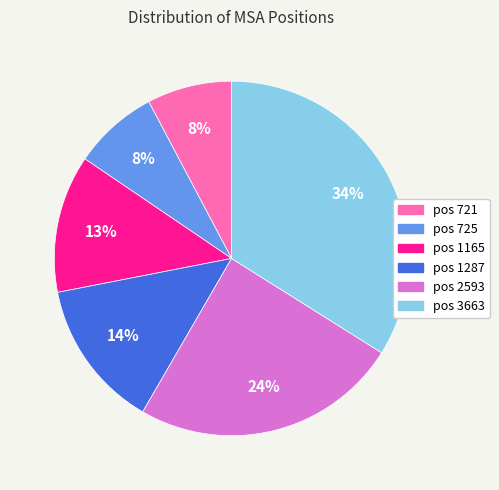

Is there a majority slice in this chart?

No